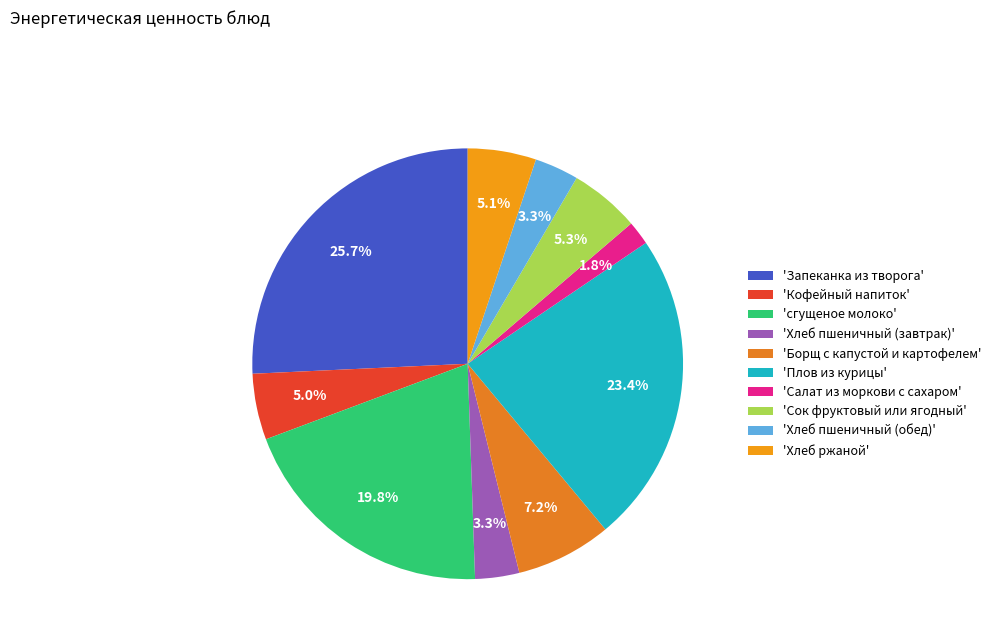

Count the number of slices in the pie.

10